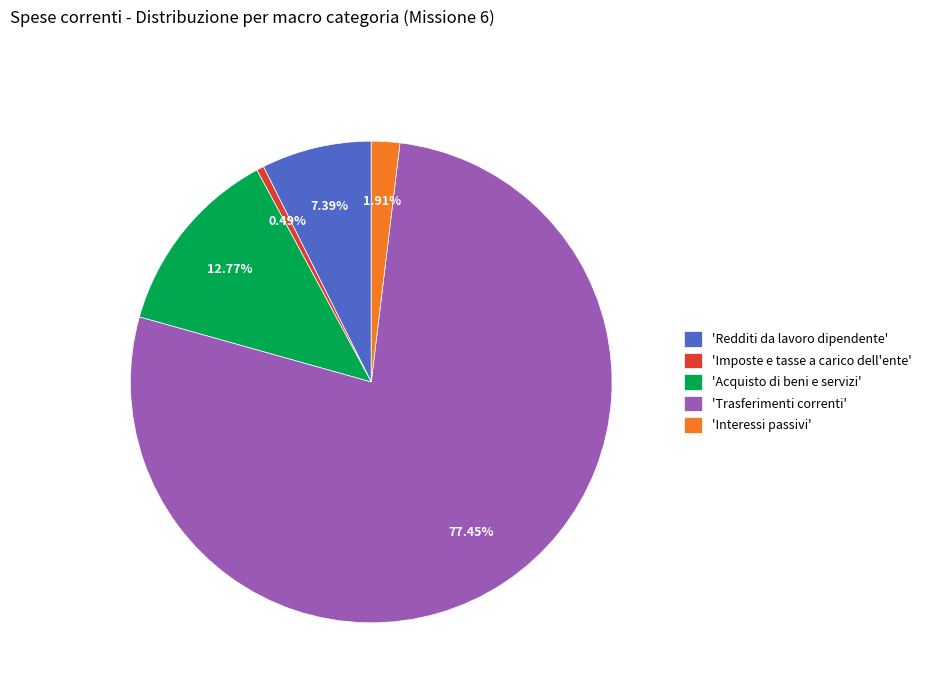

Count the number of slices in the pie.

5